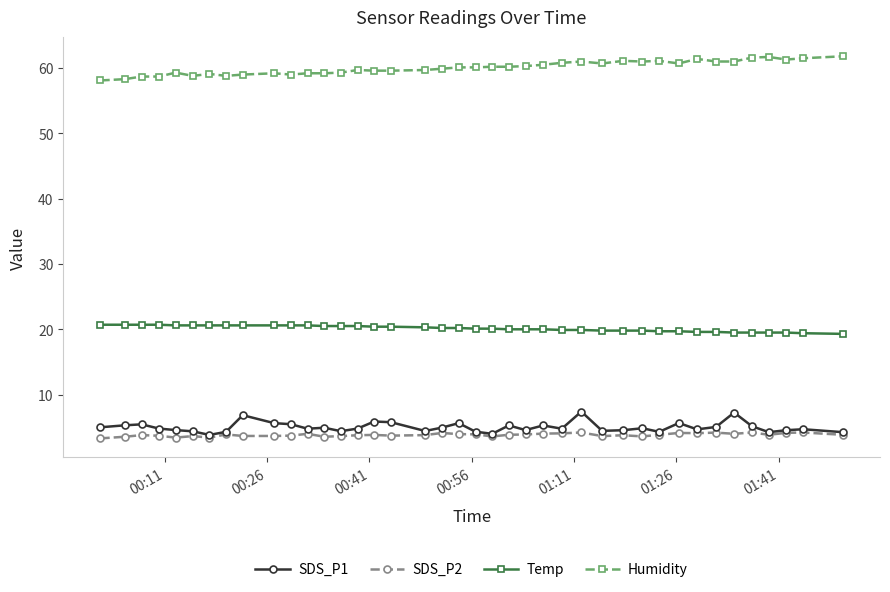

True or false: SDS_P2 has more than 2 interior local peaks.

True